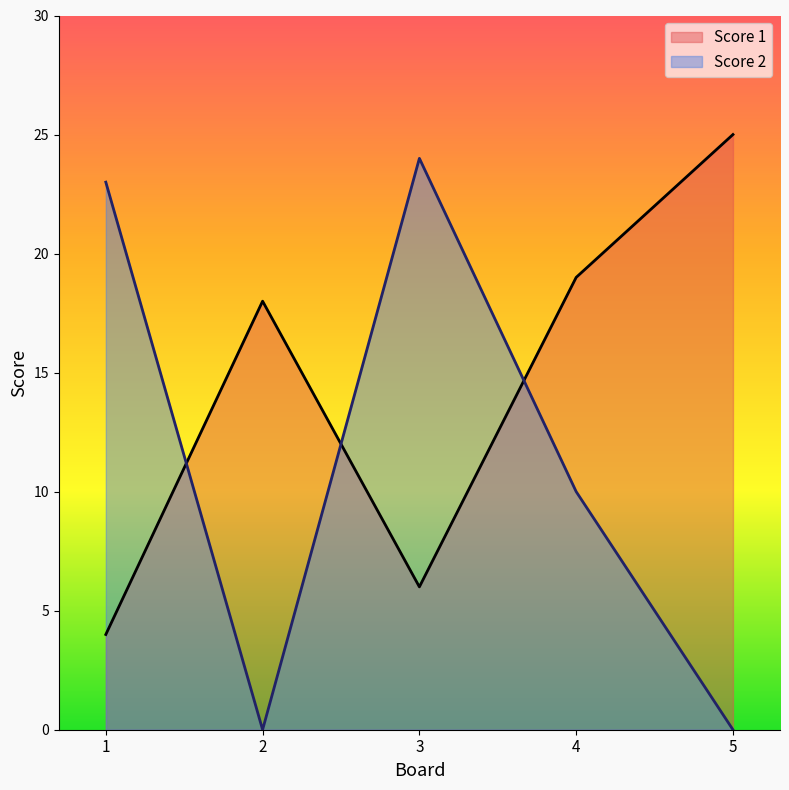

Between which two adjacent categories do Score 2 and Score 1 first intersect?

1 and 2